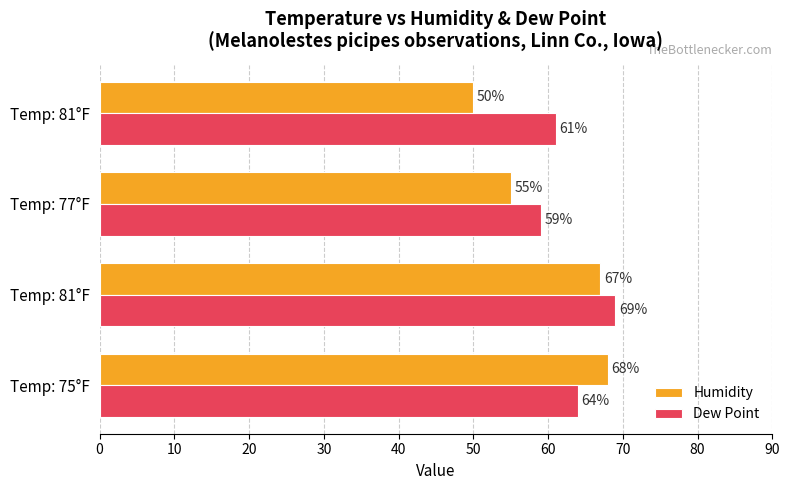

List the series in order of their peak value, highest first.

Dew Point, Humidity